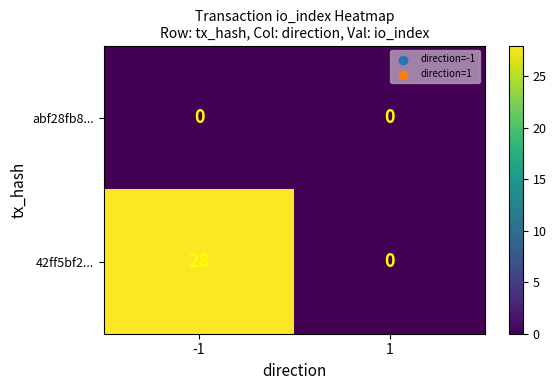

The 42ff5bf2... series shows 6 at -1. True or false?

False